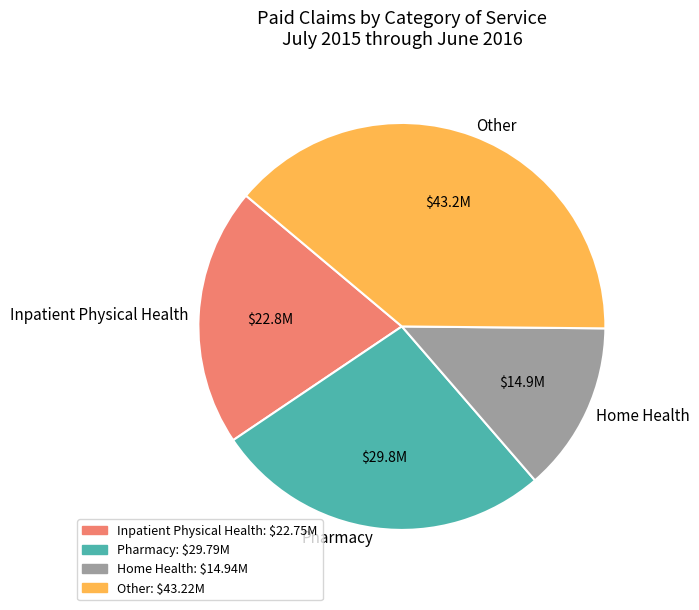

How many slices are in this pie chart?

4